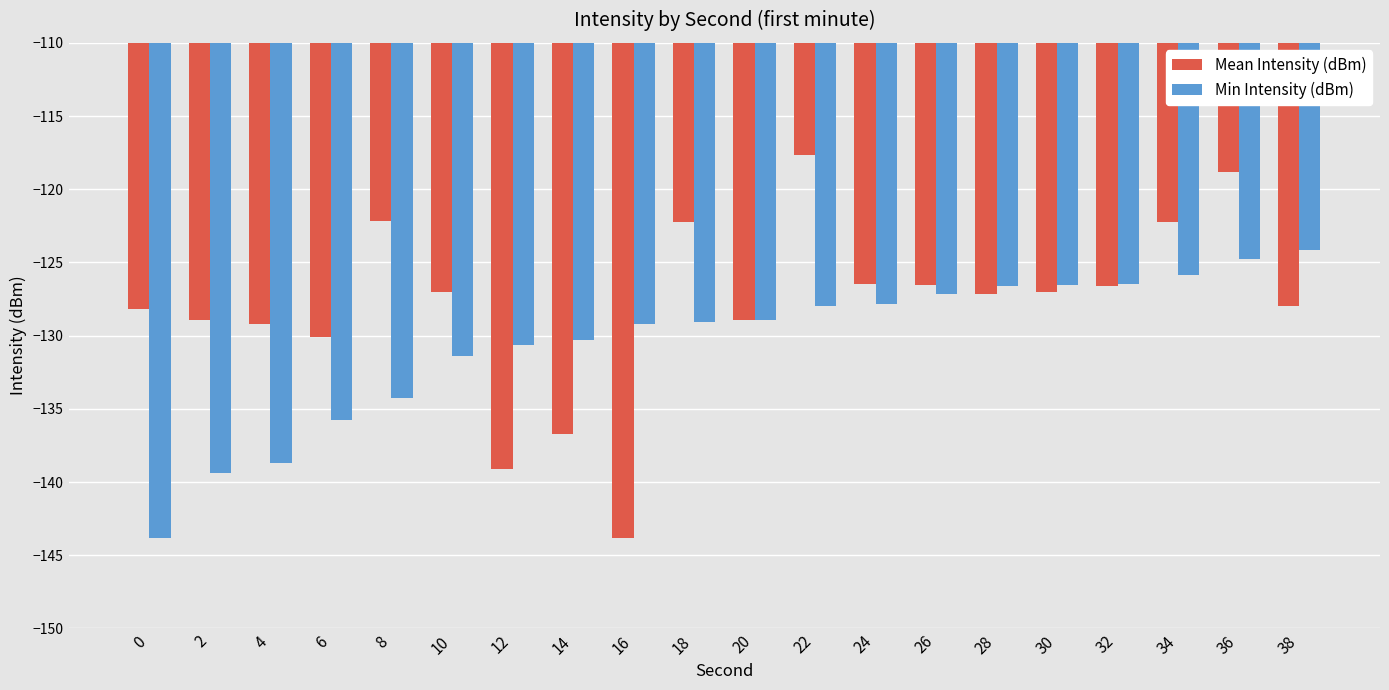

What value does the Mean Intensity (dBm) series have at 30?

-127.0